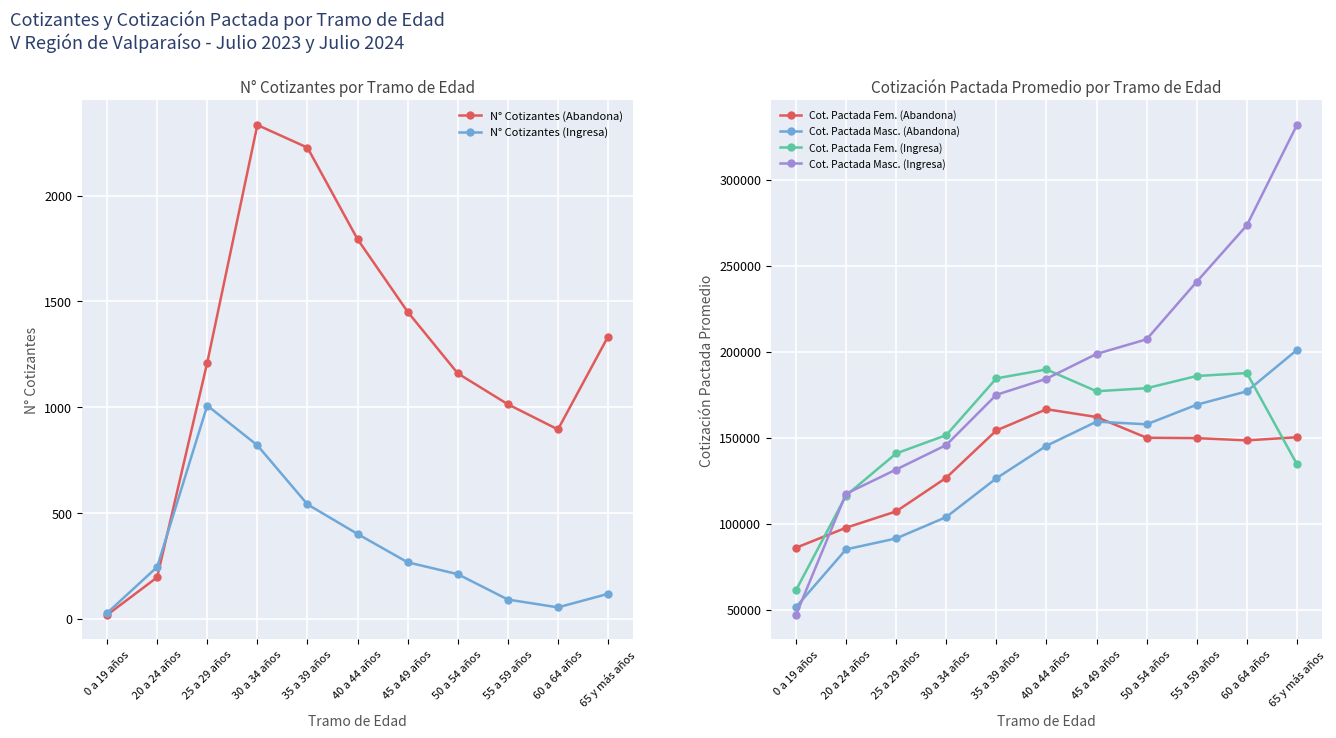

True or false: Cot. Pactada Fem. (Ingresa) and N° Cotizantes (Ingresa) intersect in this chart.

False